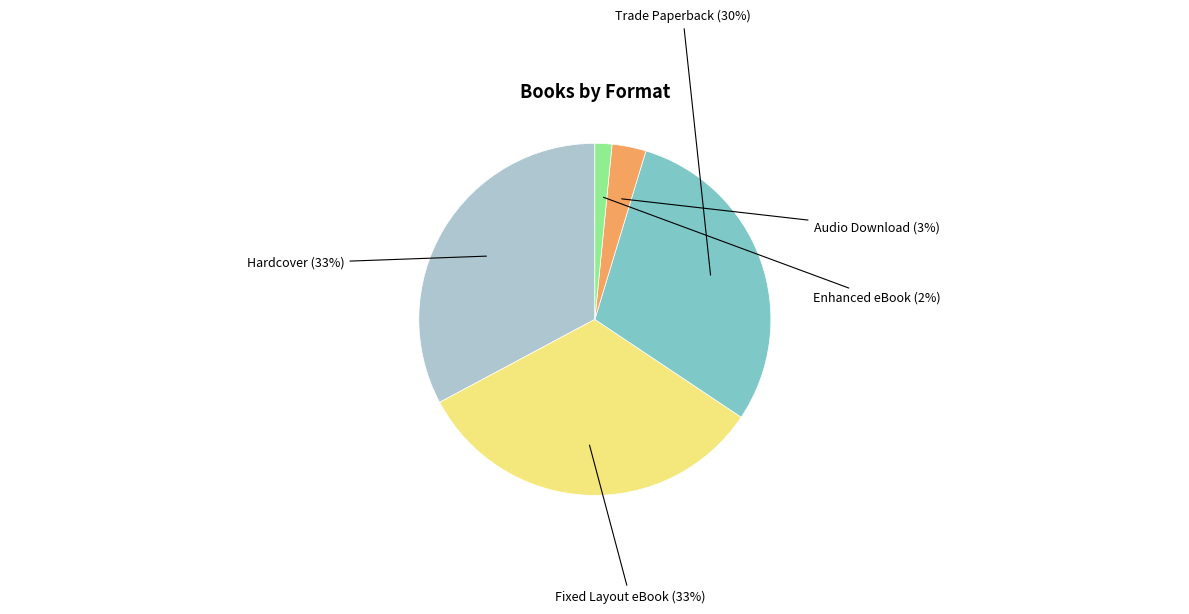

To the nearest percent, what is the difference between the largest and smallest slice percentages?

31%